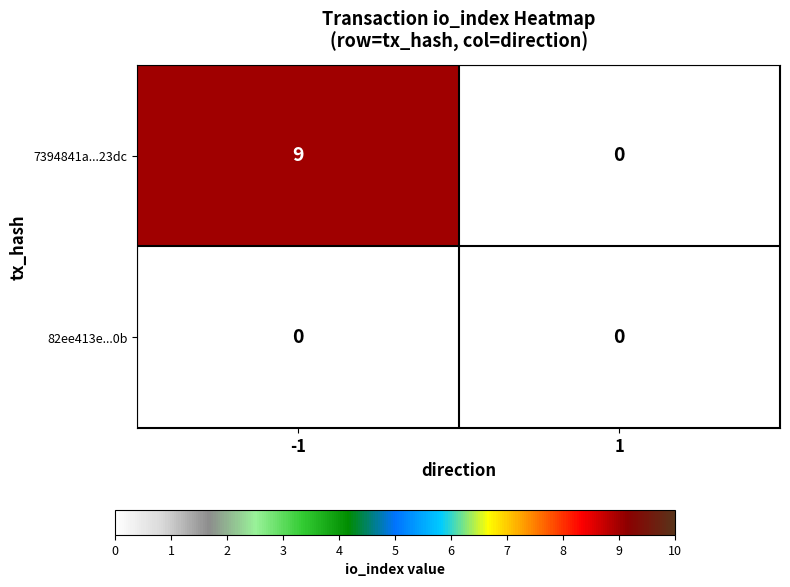

At -1, list the series in order from smallest to largest.

82ee413e...0b, 7394841a...23dc